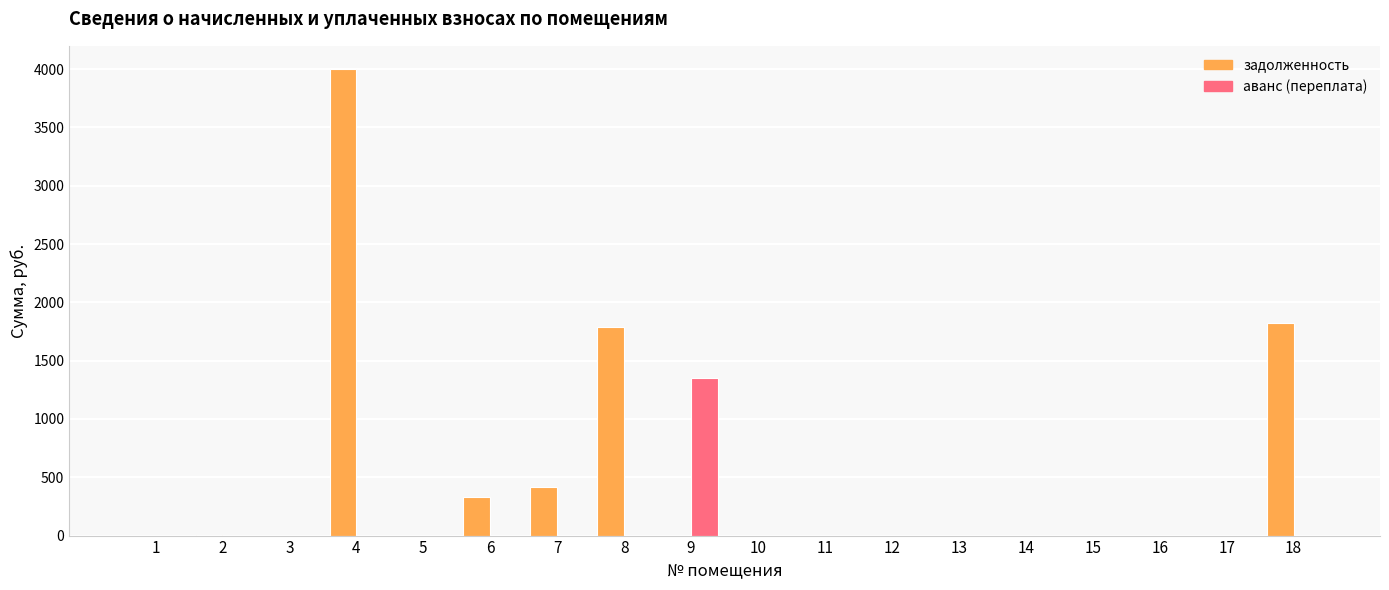

What are all the series names shown in the legend?

задолженность, аванс (переплата)